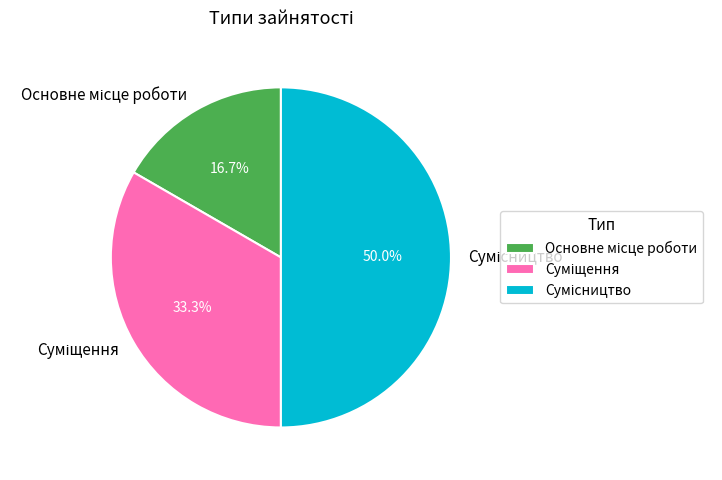

To the nearest percent, what is the average slice percentage?

33%